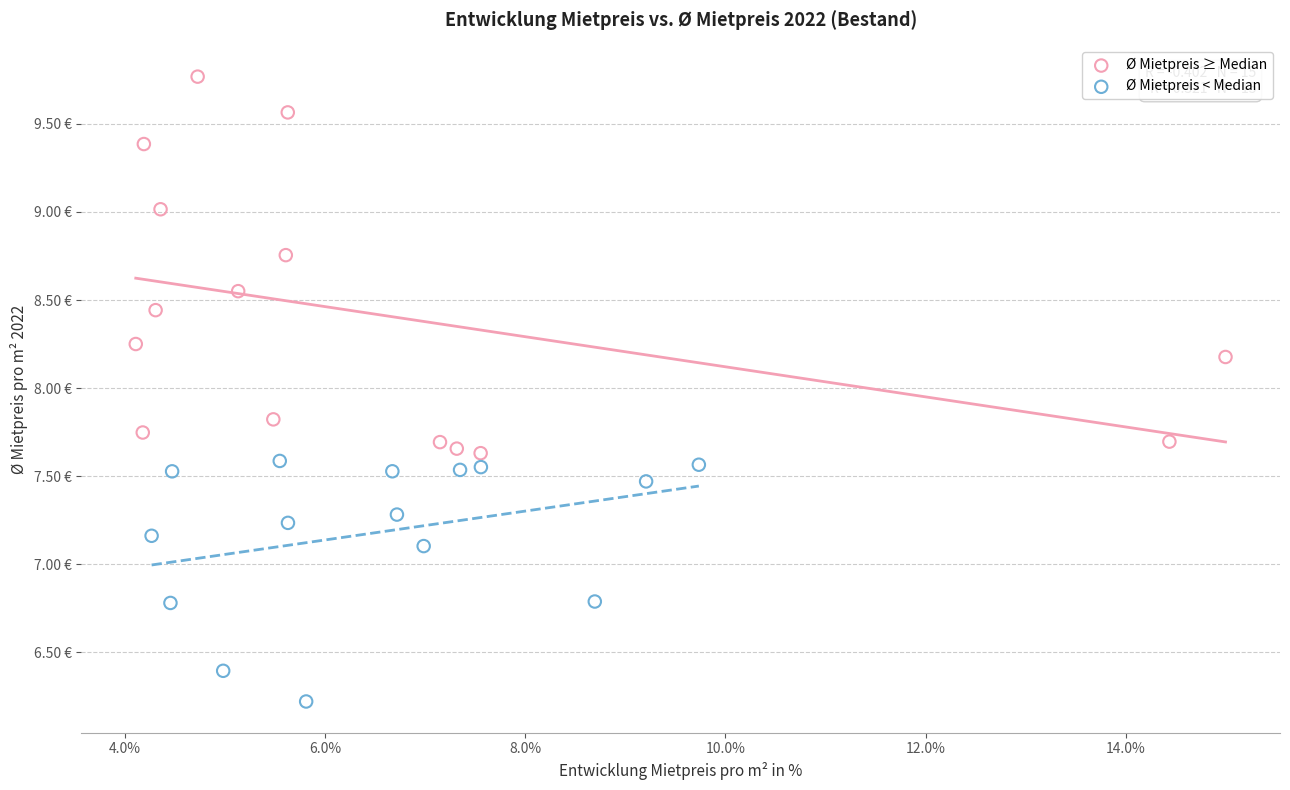

Which series contains the lowest Y value?

Ø Mietpreis < Median